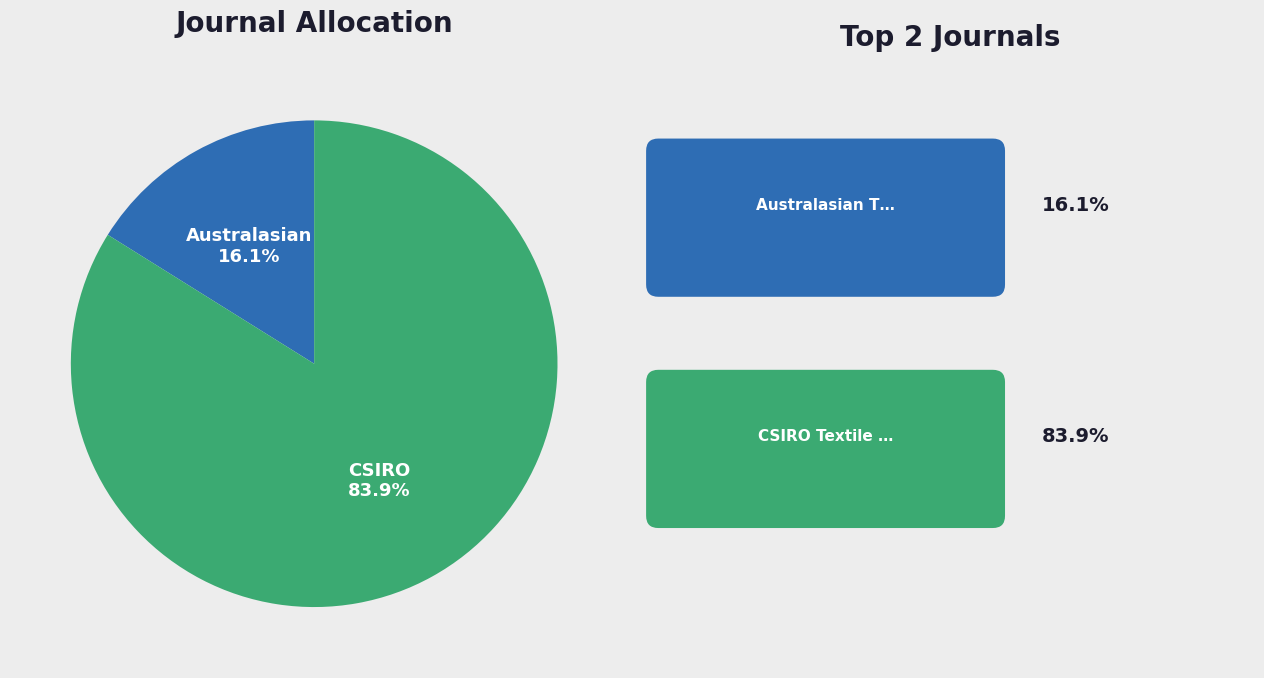

Is there any slice that represents more than half of the pie?

Yes